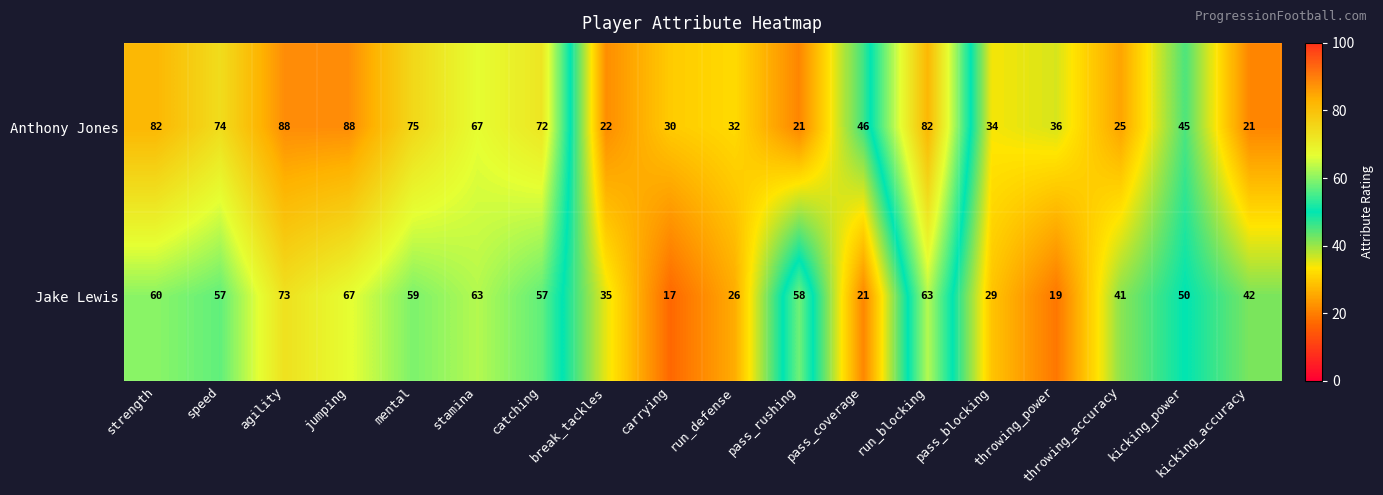

The value of Anthony Jones at kicking_accuracy is 36. True or false?

False